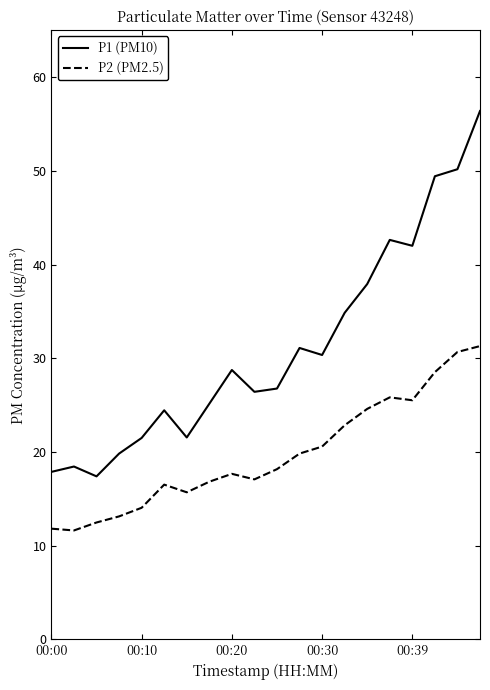

True or false: P1 (PM10) and P2 (PM2.5) cross at least once.

False